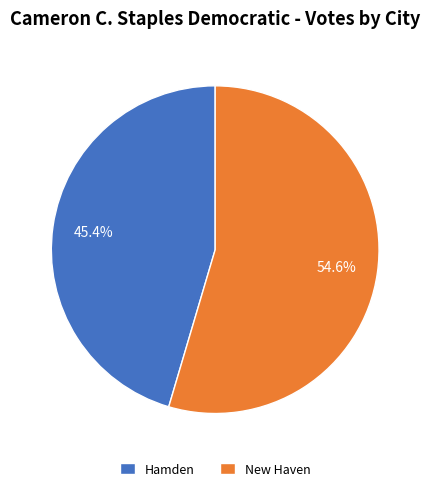

The Hamden slice represents 45% of the pie. True or false?

True